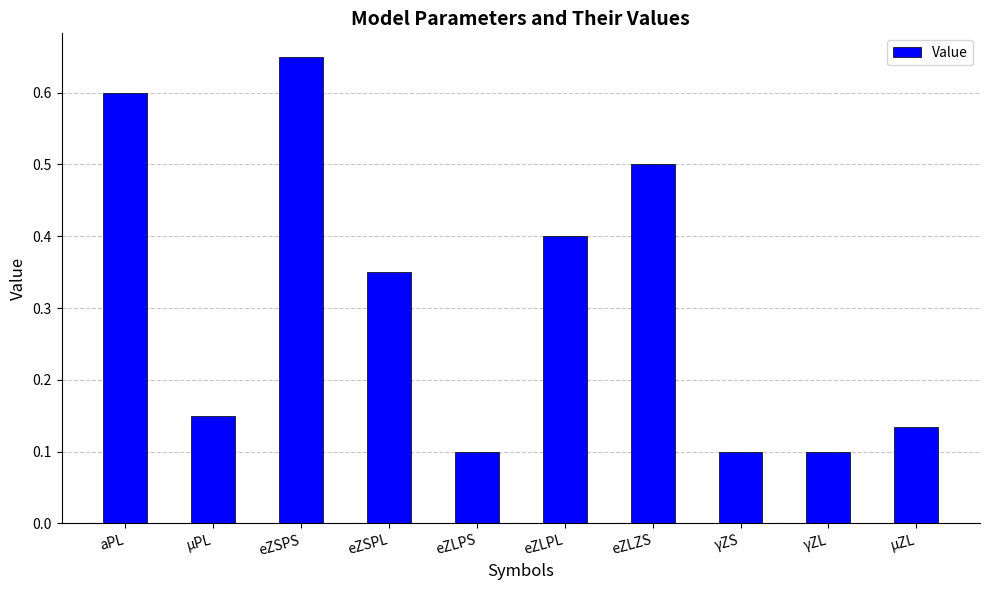

True or false: the data shows 0.6 at eZLPL.

False